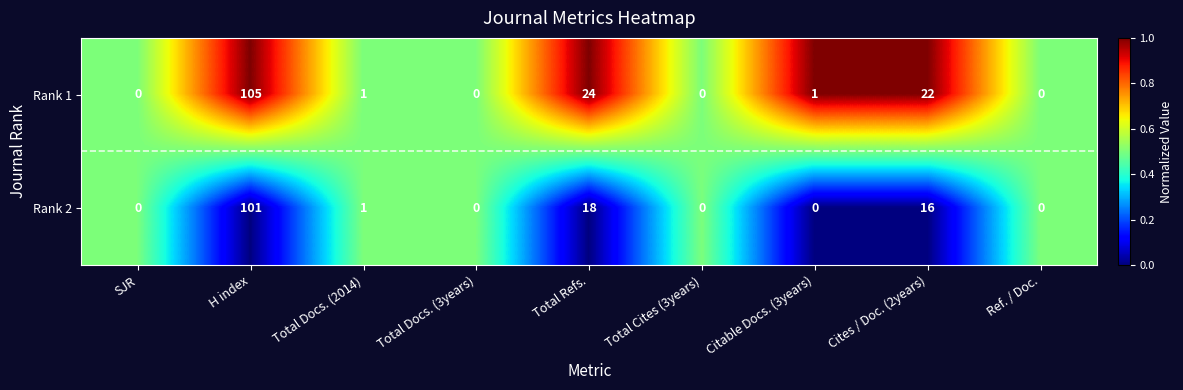

What is the difference between the second highest and second lowest values in the Rank 2 series?

18